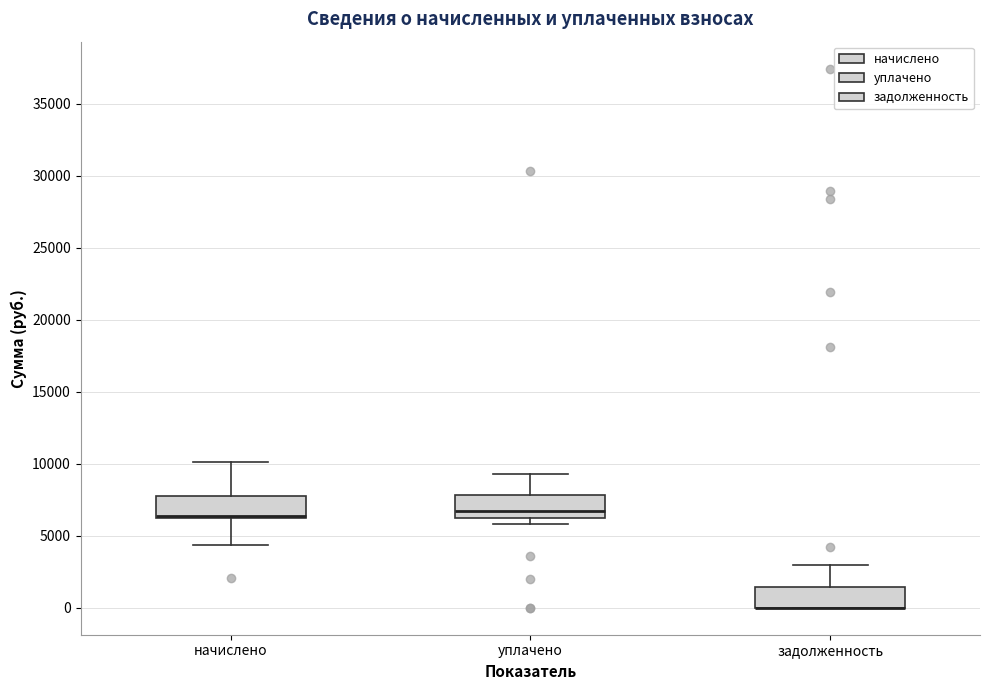

Where is the lower edge of the box for начислено on the y-axis? The values are not printed on the chart, so give them approximately, as read against the axis.

6000